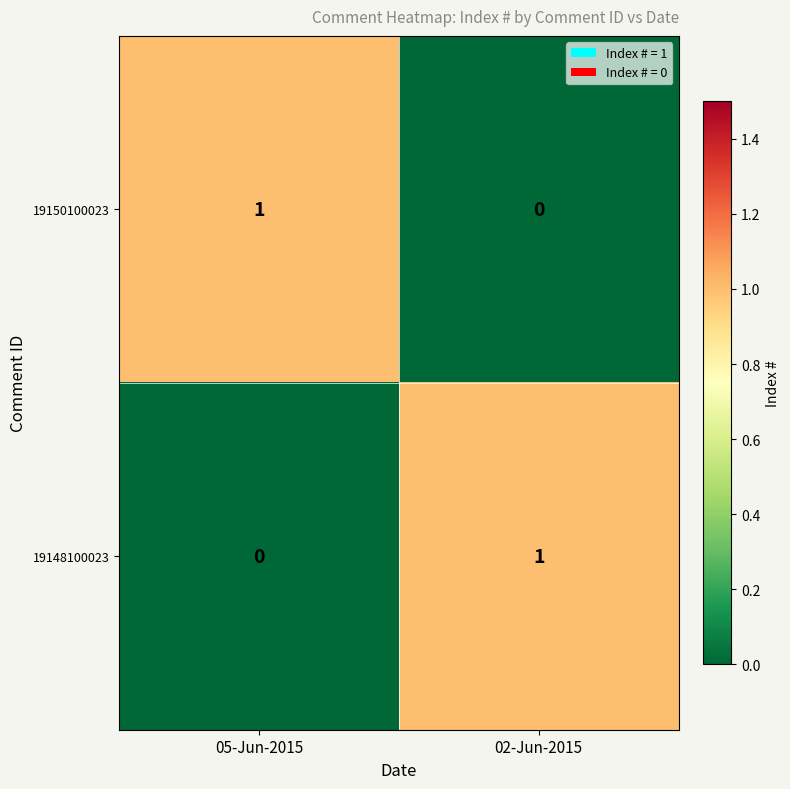

How many categories are shown in the chart?

2